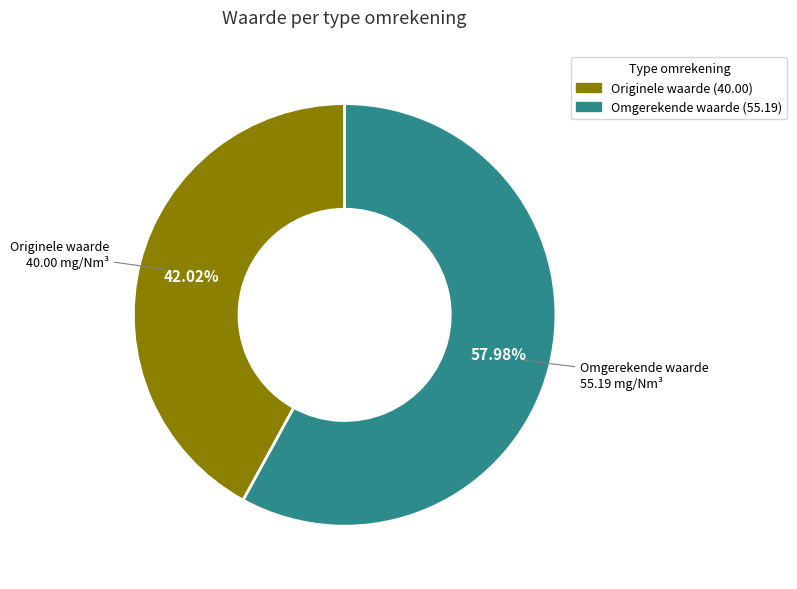

What percentage is the Originele waarde slice, to the nearest percent?

42%